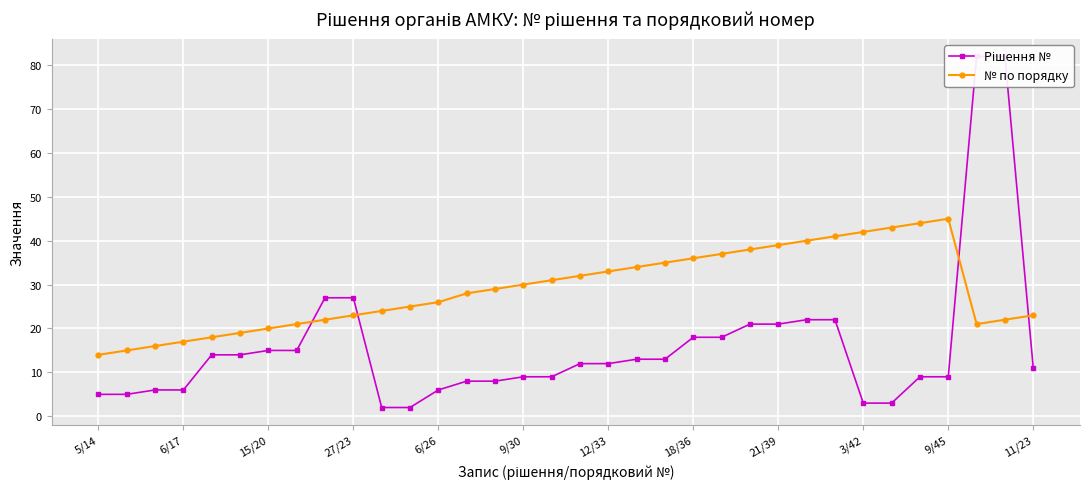

How many intersections are there between № по порядку and Рішення №?

4